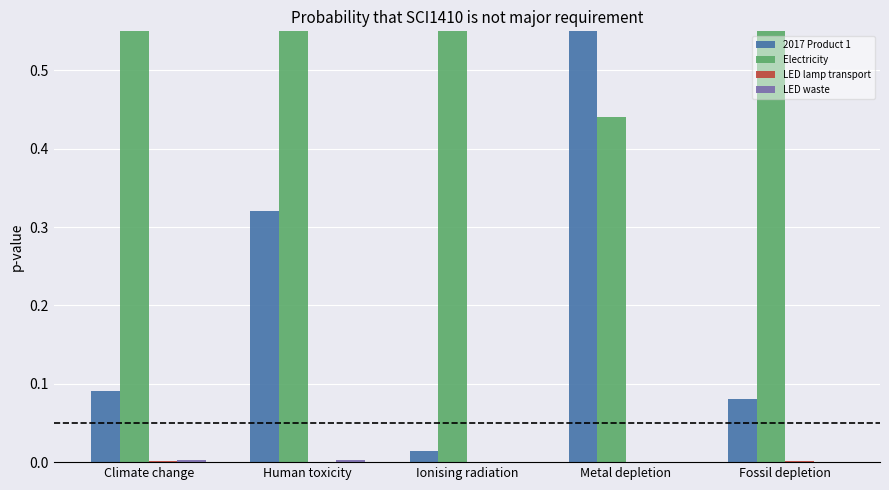

Reading right to left, transcribe all the data shown in this chart.

2017 Product 1: Fossil depletion=0.1	Metal depletion=0.6	Ionising radiation=0.0	Human toxicity=0.3	Climate change=0.1
Electricity: Fossil depletion=0.9	Metal depletion=0.4	Ionising radiation=1.0	Human toxicity=0.7	Climate change=0.9
LED lamp transport: Fossil depletion=0.0	Metal depletion=0.0	Ionising radiation=0.0	Human toxicity=0.0	Climate change=0.0
LED waste: Fossil depletion=0.0	Metal depletion=0.0	Ionising radiation=0.0	Human toxicity=0.0	Climate change=0.0